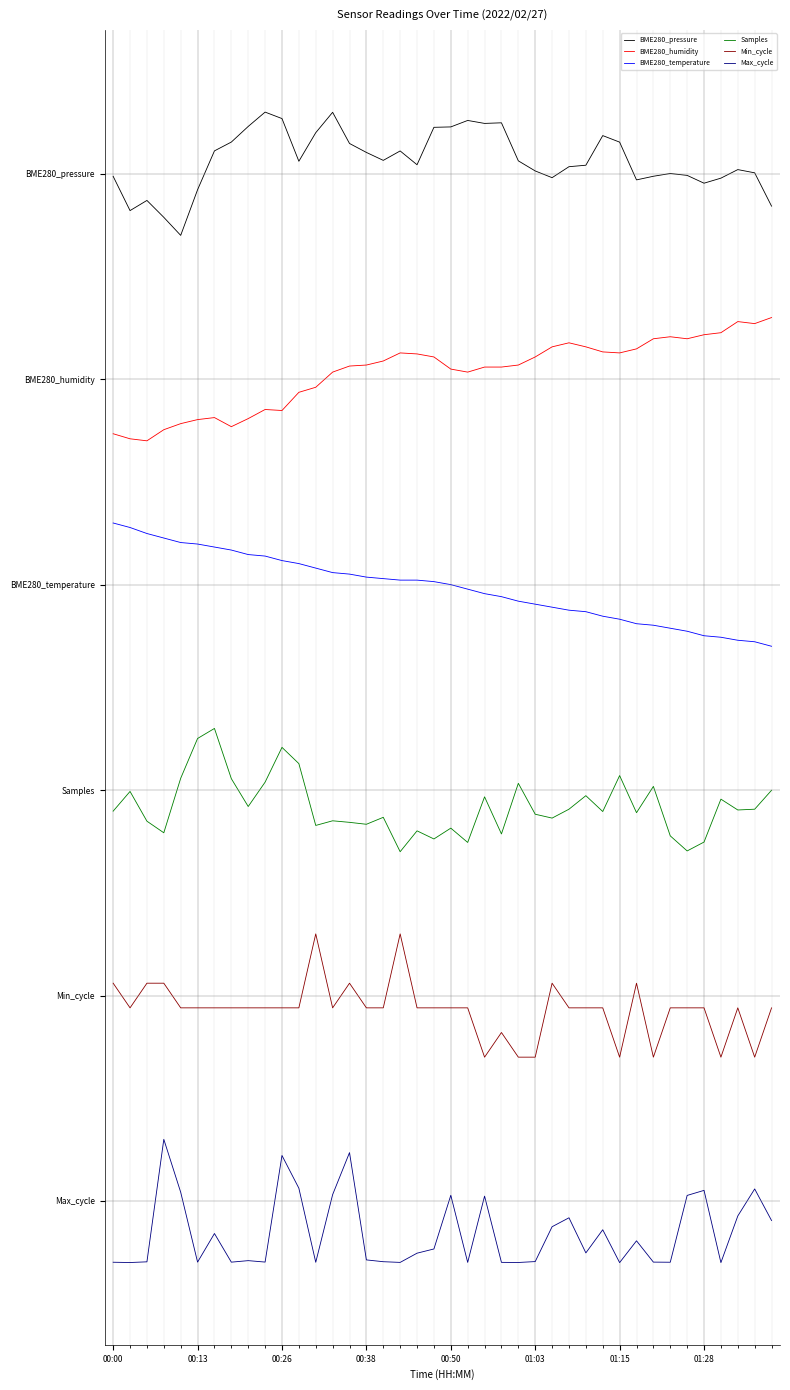

Which series has the largest total across all categories?

BME280_pressure